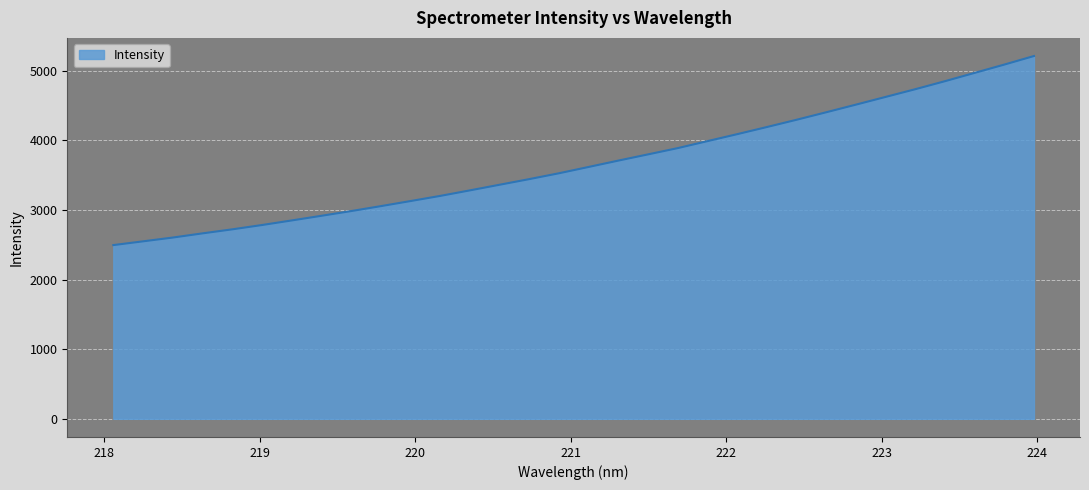

What is the smallest value displayed?

2493.8